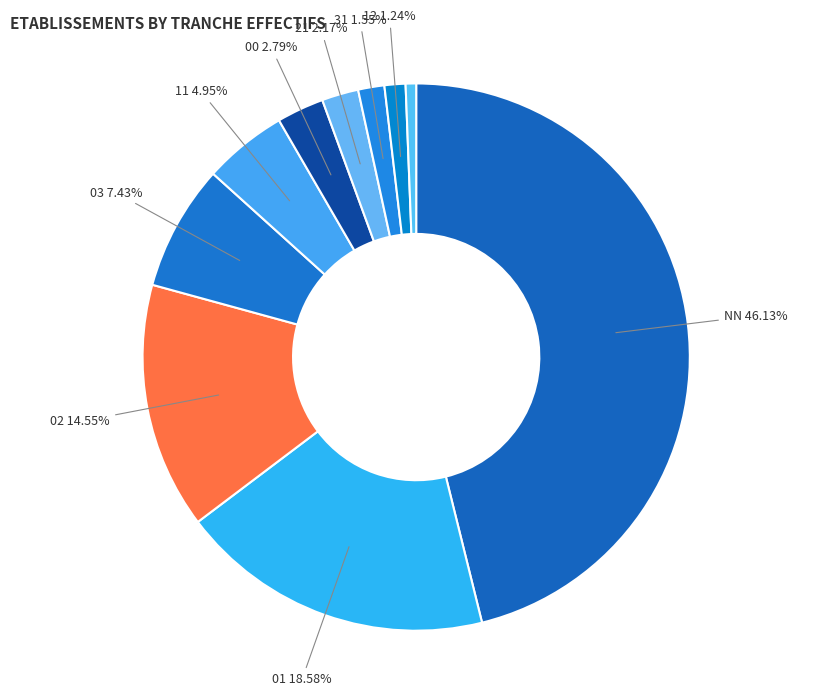

Rank the categories by value from lowest to highest.

22, 12, 31, 21, 00, 11, 03, 02, 01, NN